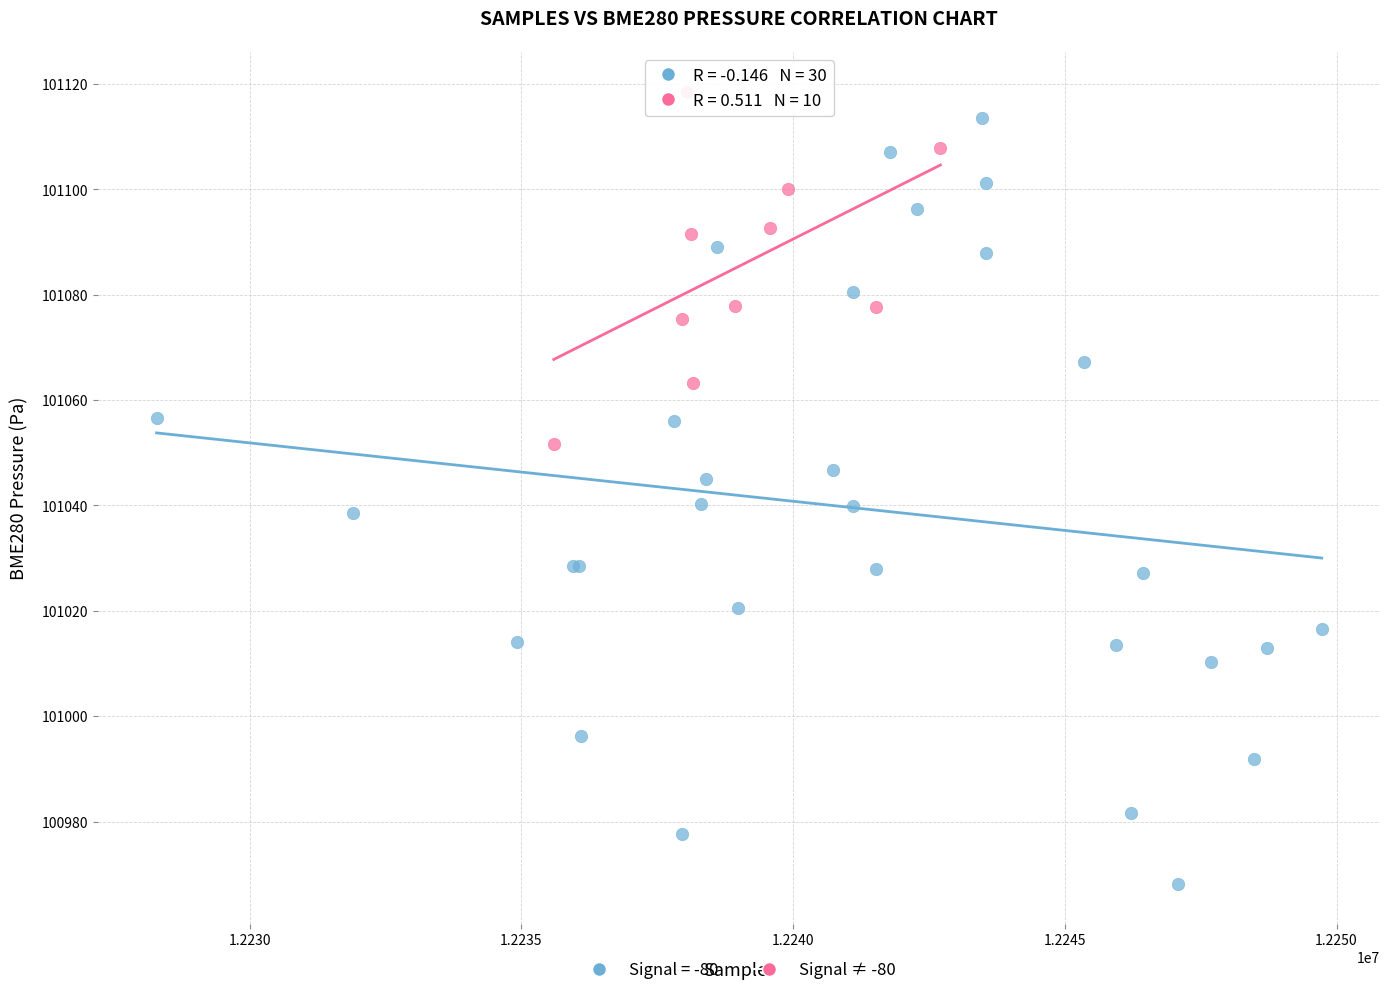

Which series has the largest Y range (max minus min)?

Signal = -80